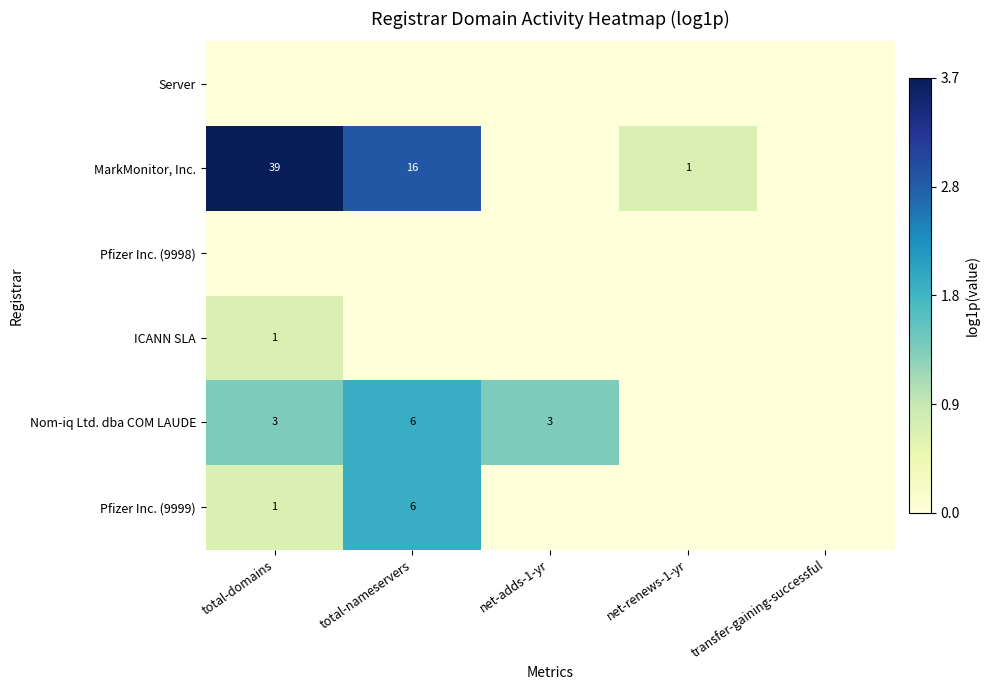

The Pfizer Inc. (9999) series shows 6 at total-nameservers. True or false?

True